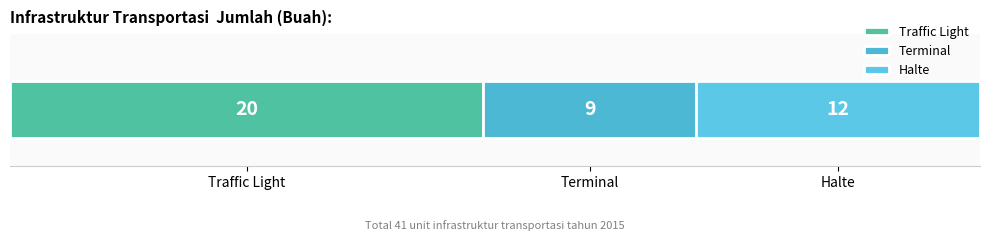

Reading left to right, list all the values displayed in this chart.

20	9	12